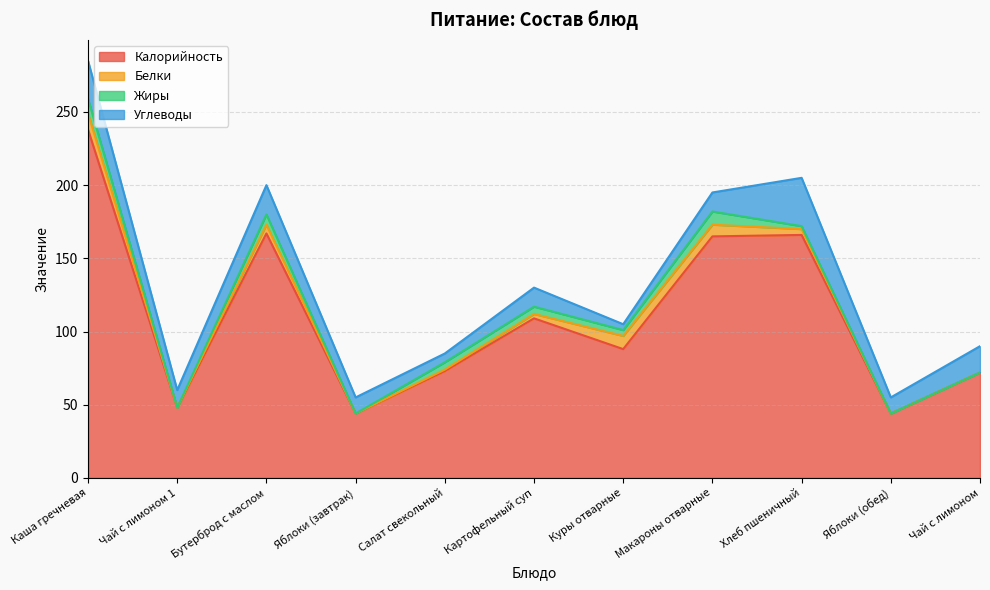

True or false: Жиры has more than 2 points higher than both neighbors.

False